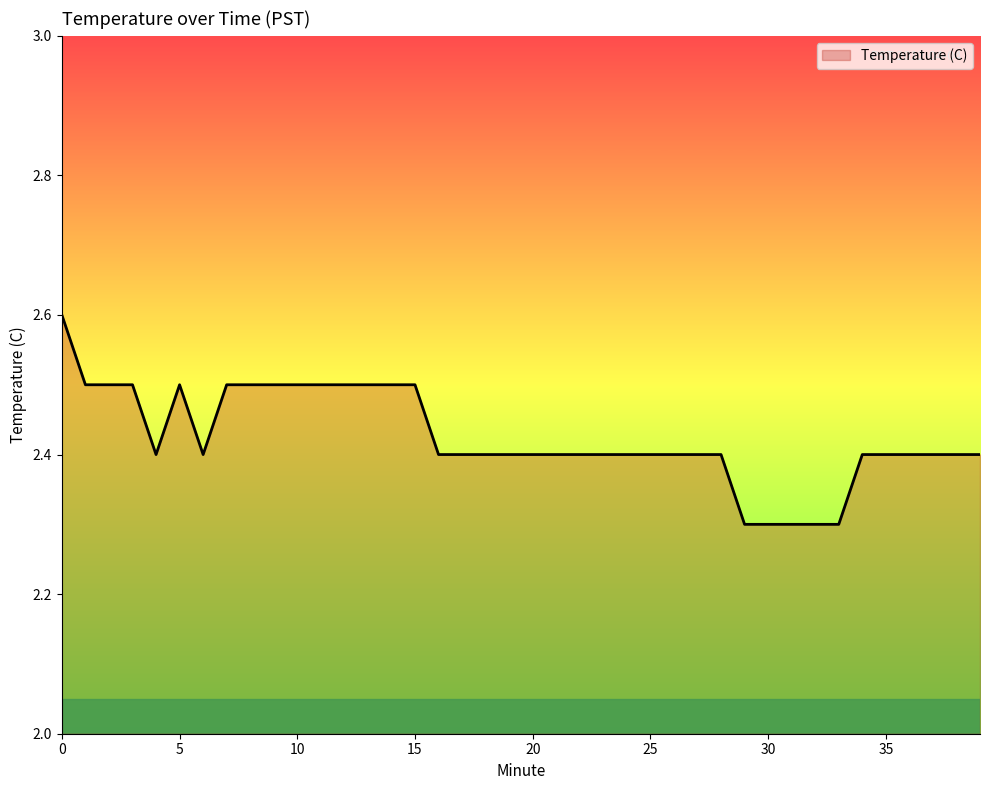

What is the greatest value displayed?

2.6